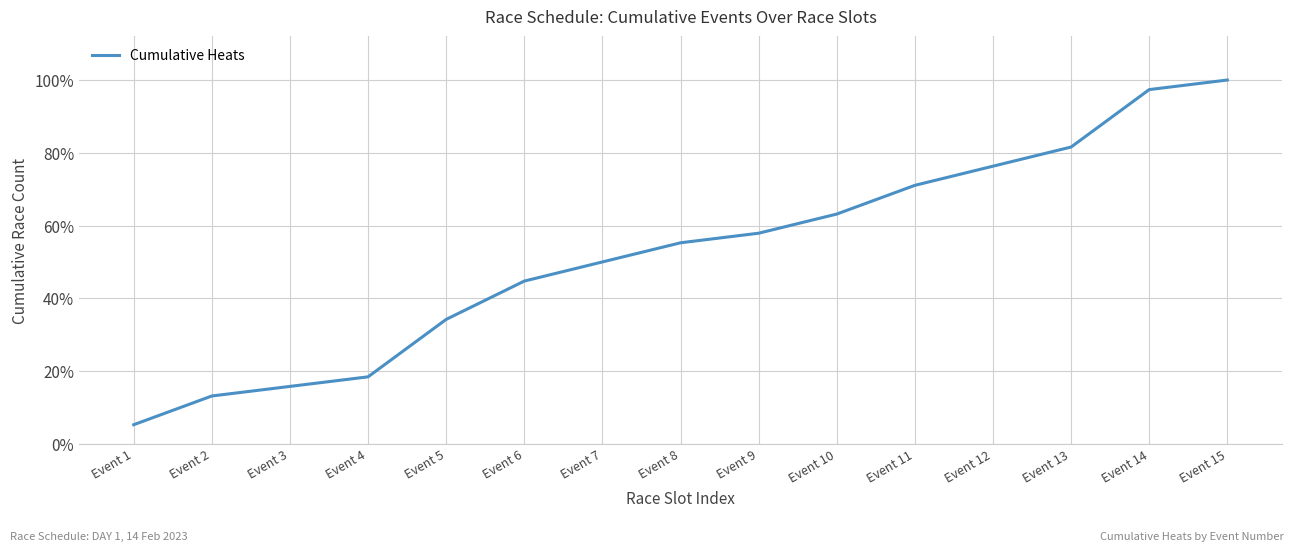

Reading right to left, extract all data points from this chart.

Event 15=1.0	Event 14=1.0	Event 13=0.8	Event 12=0.8	Event 11=0.7	Event 10=0.6	Event 9=0.6	Event 8=0.6	Event 7=0.5	Event 6=0.4	Event 5=0.3	Event 4=0.2	Event 3=0.2	Event 2=0.1	Event 1=0.1